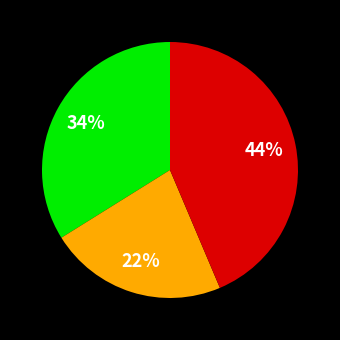

To the nearest percent, what is the average slice percentage?

33%